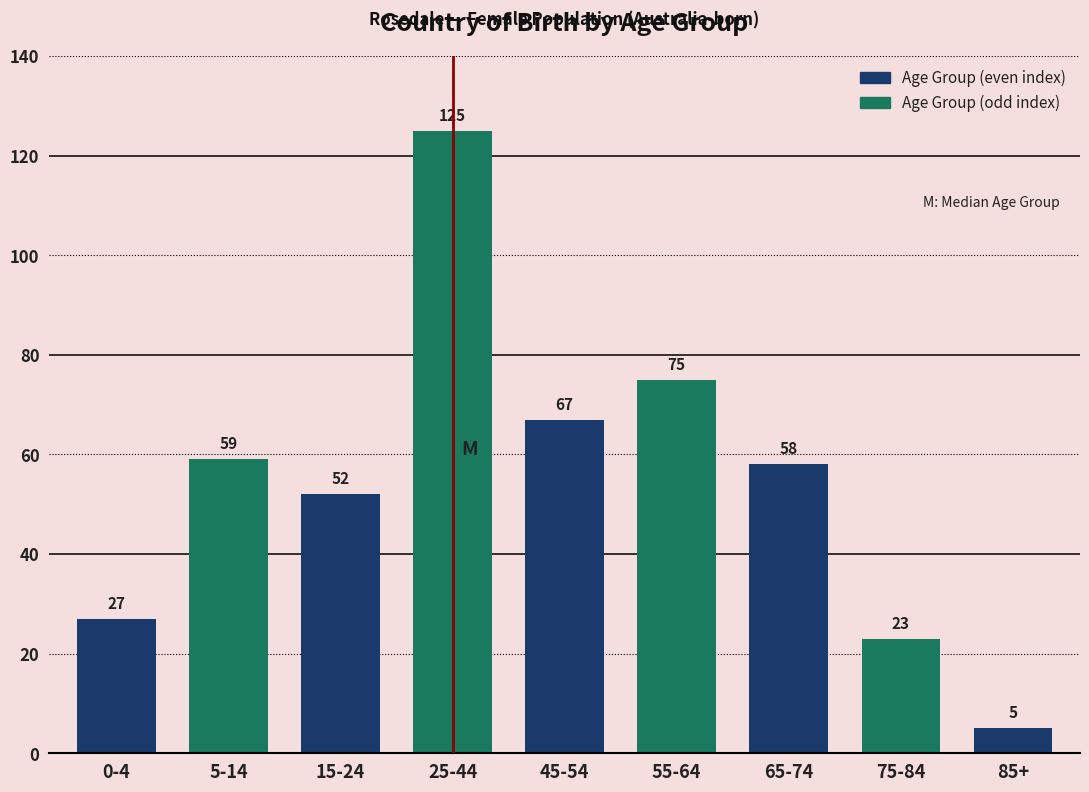

Reading left to right, transcribe all the data shown in this chart.

0-4=27	5-14=59	15-24=52	25-44=125	45-54=67	55-64=75	65-74=58	75-84=23	85+=5